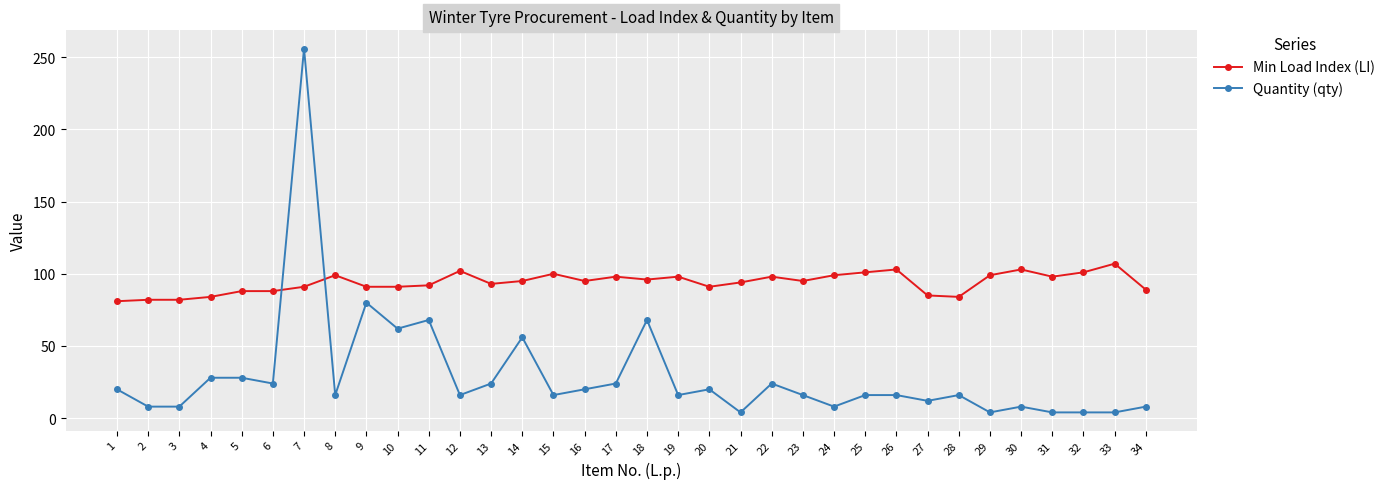

What is the difference between the maximum and minimum values in the Quantity (qty) series?

252